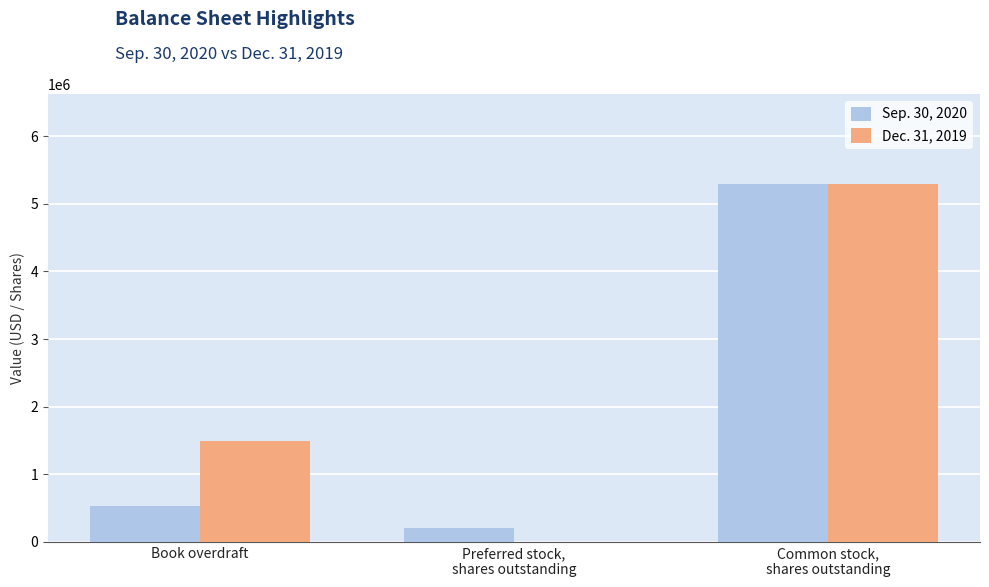

Is it true that Dec. 31, 2019 equals 1496695 at Book overdraft?

True